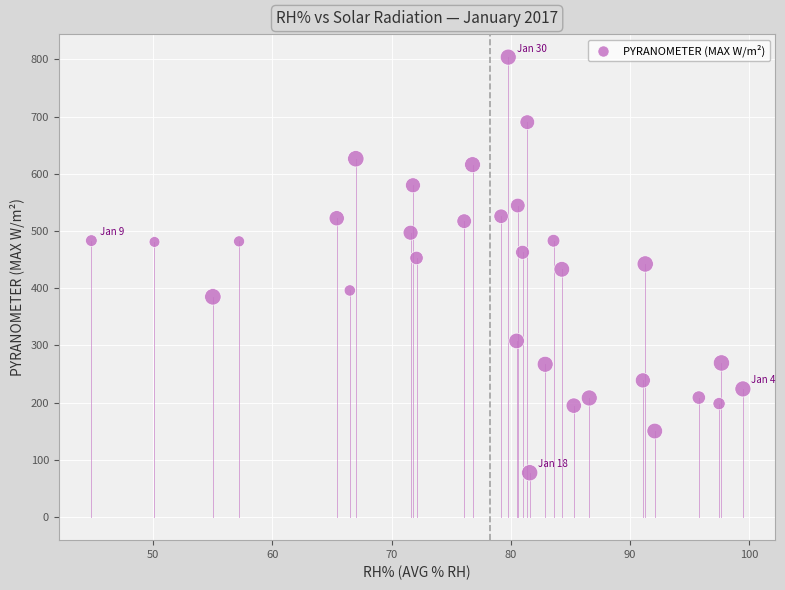

What is the range of Y values (max minus min)?

726.4